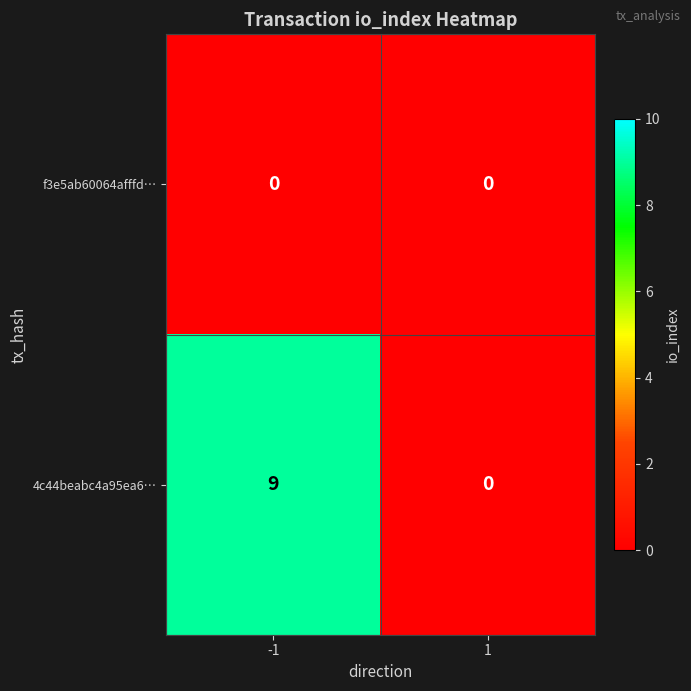

What is the total value across all series at -1?

9